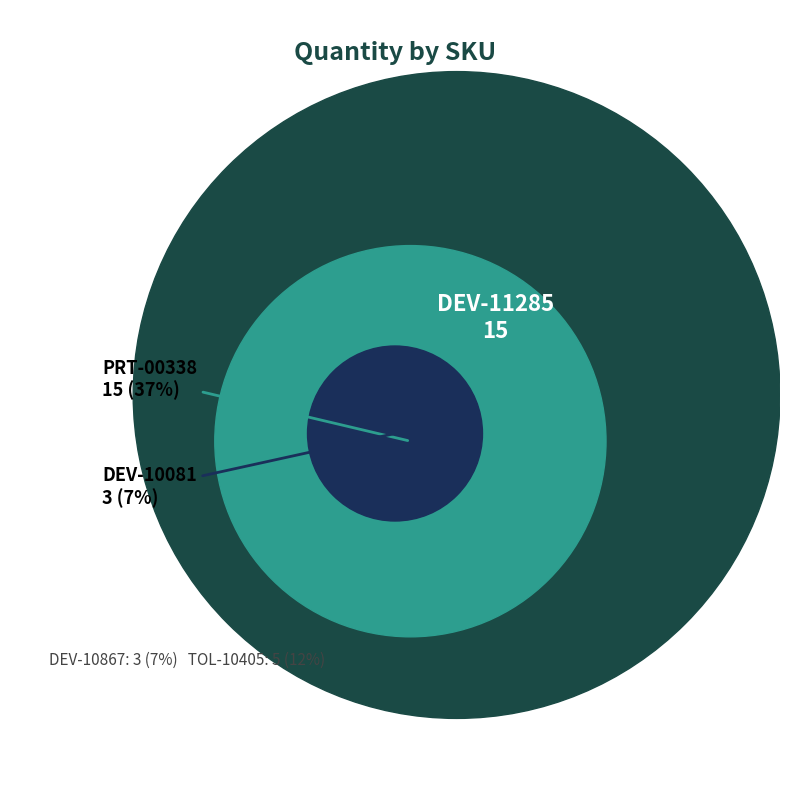

Rank the categories by value from lowest to highest.

DEV-10081, DEV-10867, TOL-10405, DEV-11285, PRT-00338